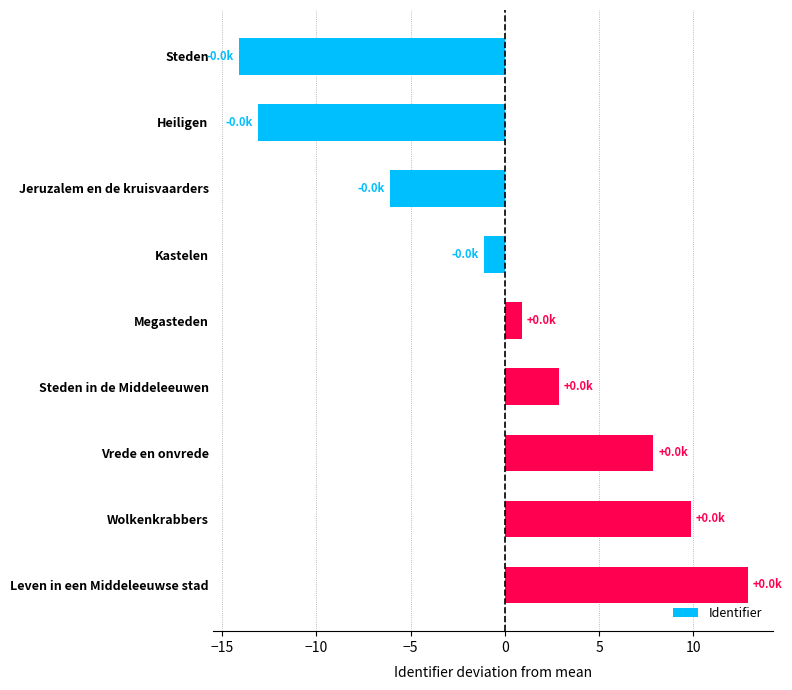

How many values are above zero?

5